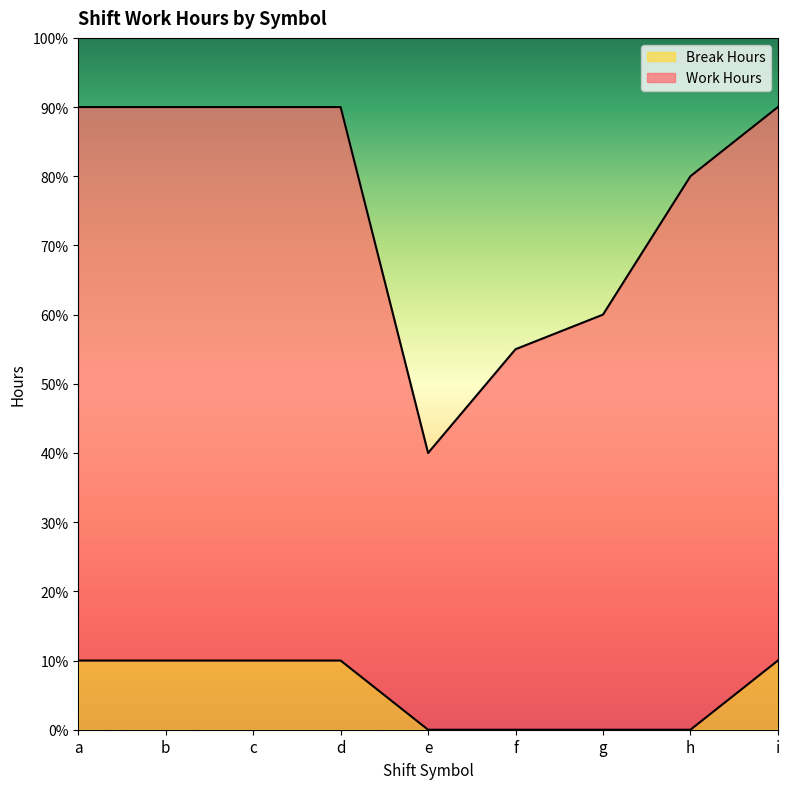

Between a and d, which is larger?

d